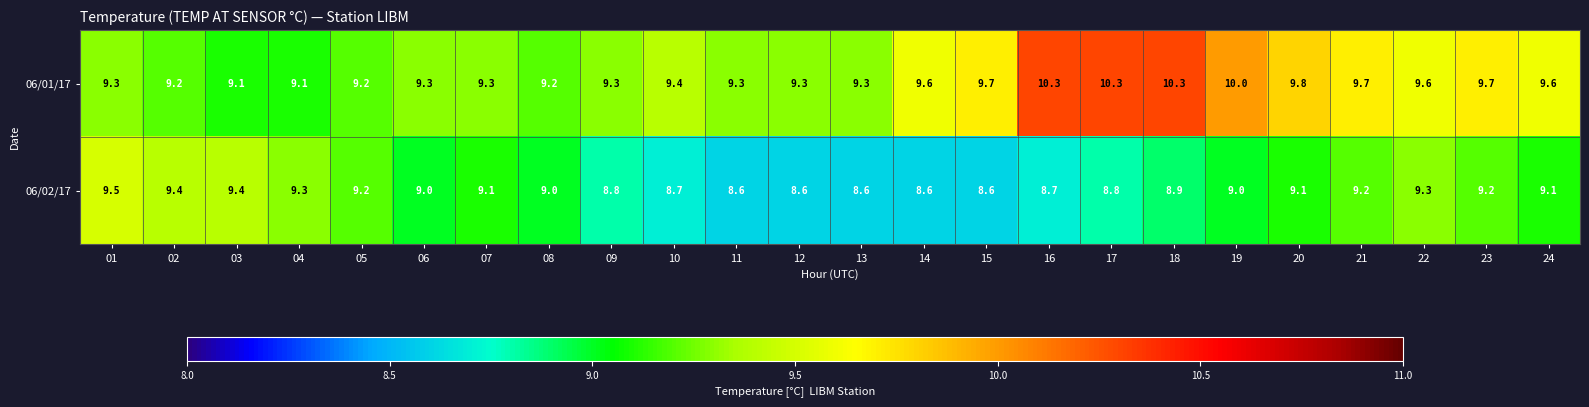

List the series in order of their peak value, lowest first.

06/02/17, 06/01/17